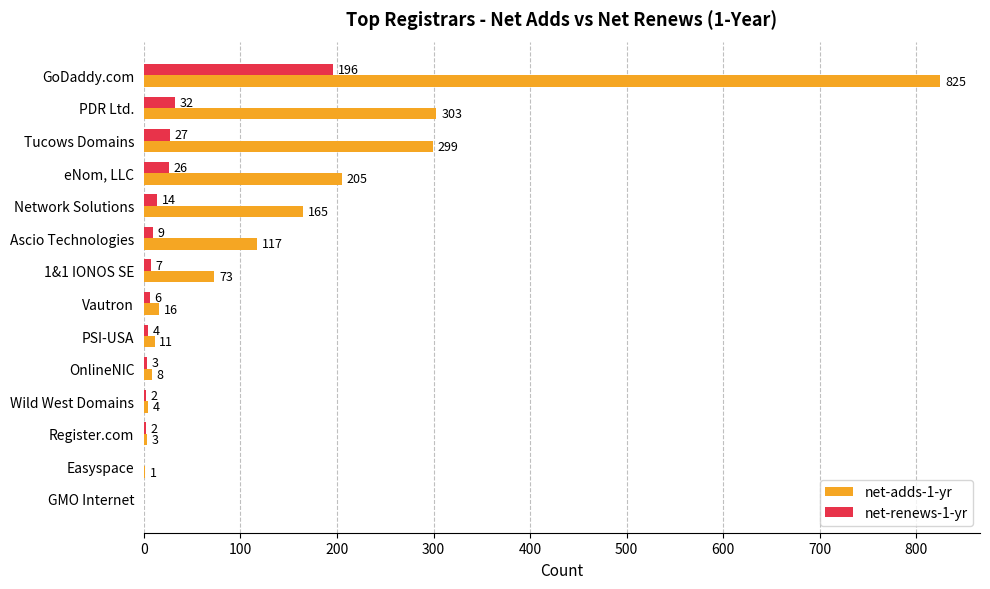

Is the value of net-renews-1-yr at Vautron greater than the value of net-adds-1-yr at Tucows Domains?

No